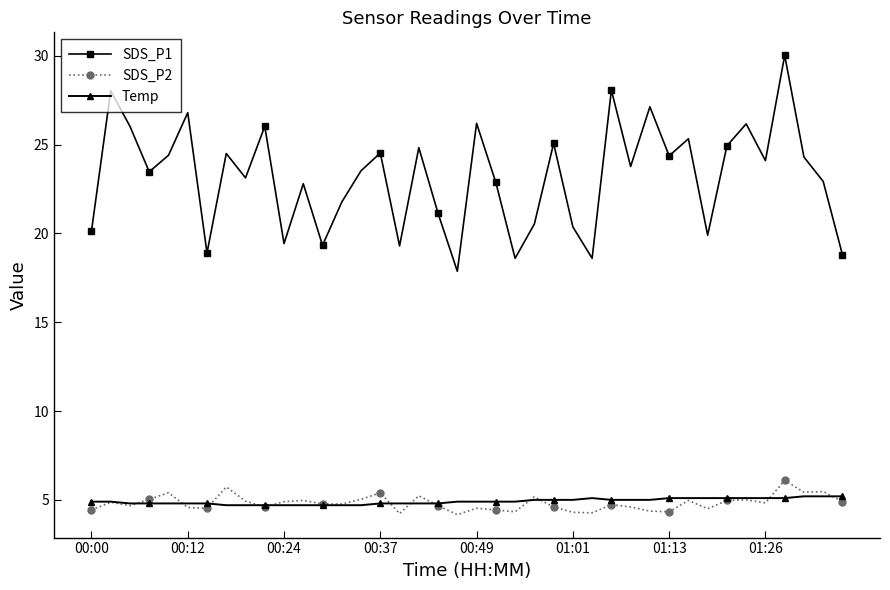

What is the smallest value displayed?

4.2